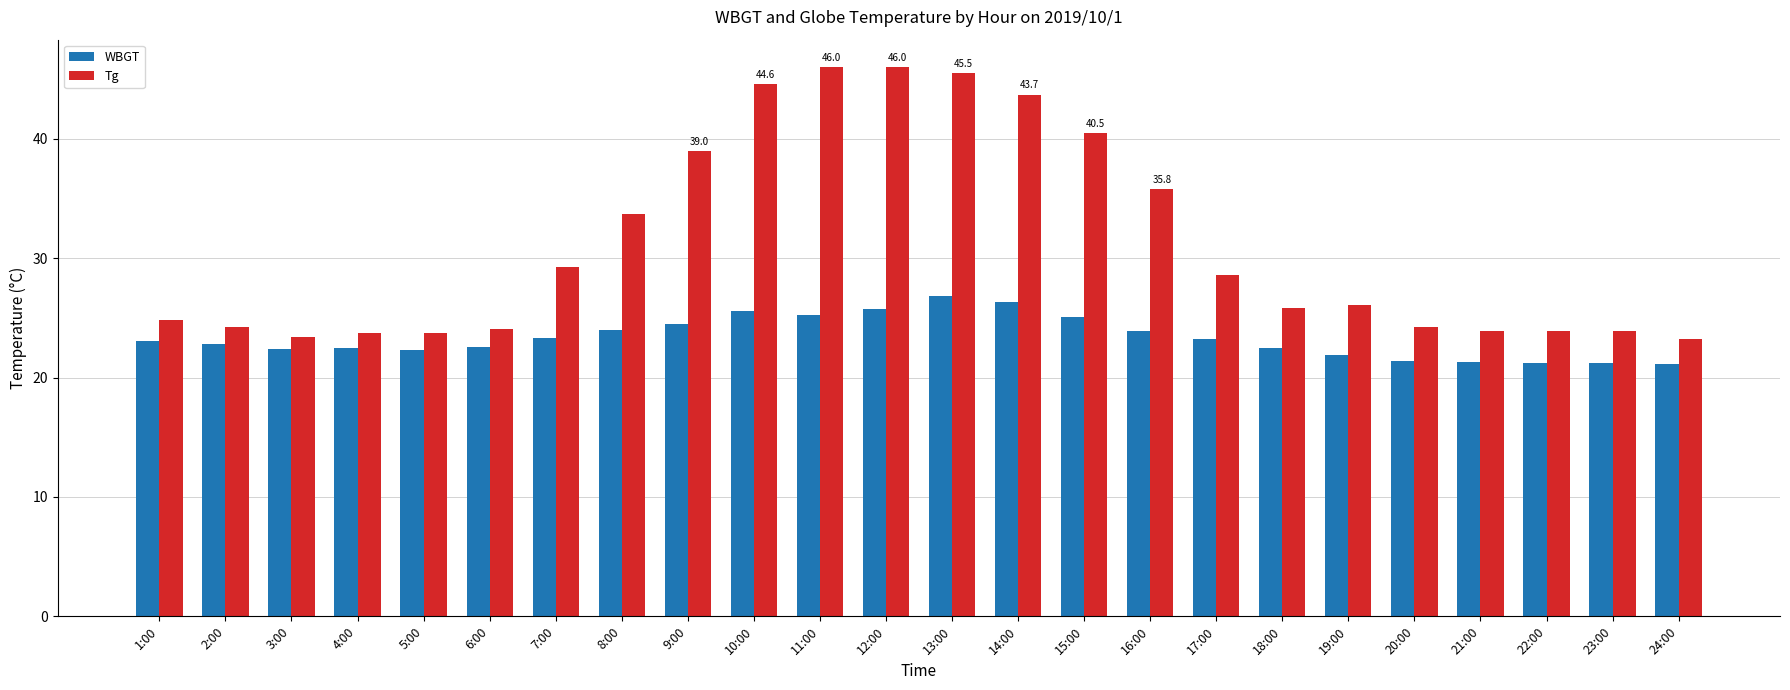

What is the difference between the highest and lowest values at 8:00?

9.7